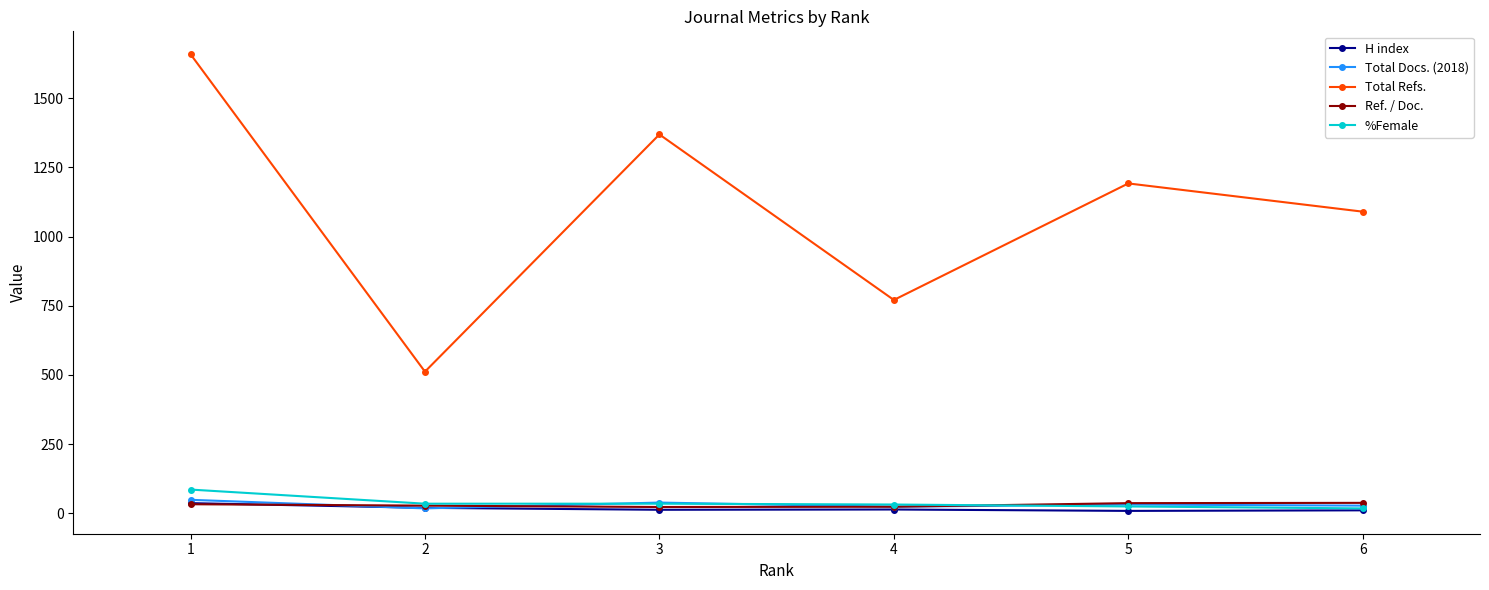

What is the spread (max minus min) of values at 2?

494